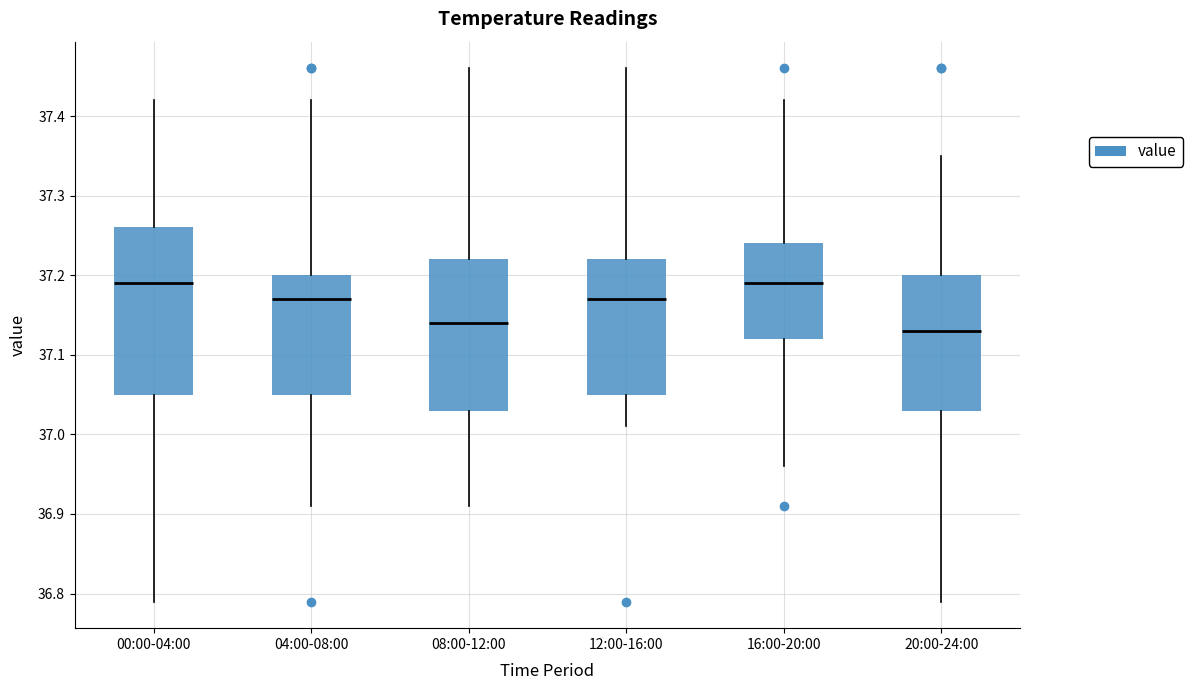

Comparing the boxes themselves (not the whiskers), which one is the tallest?

00:00-04:00